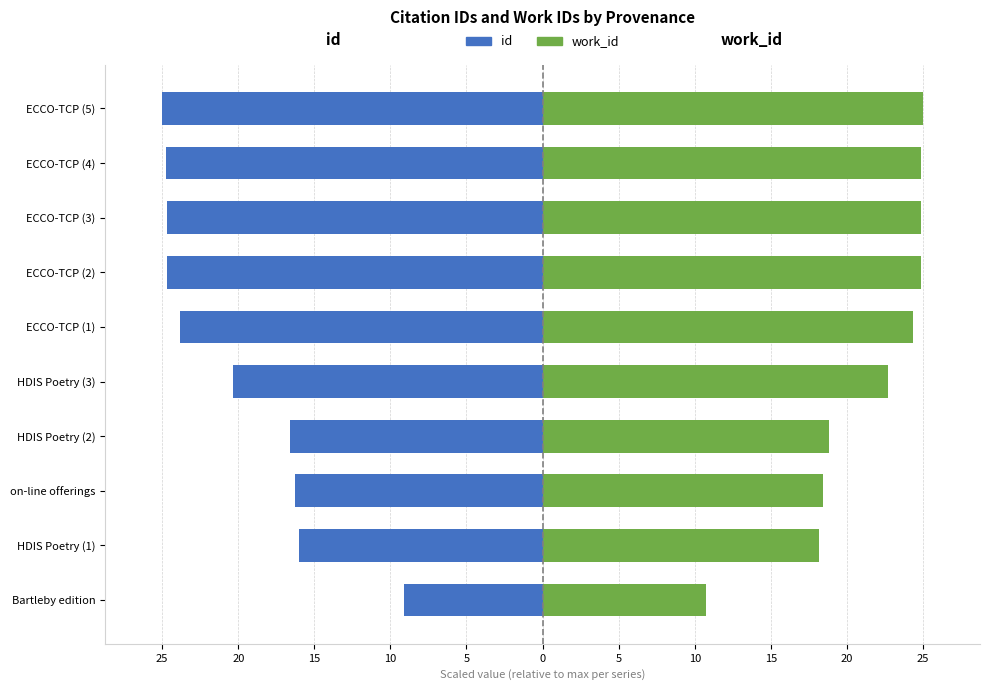

True or false: id has a value of -9.1 at 25.

True